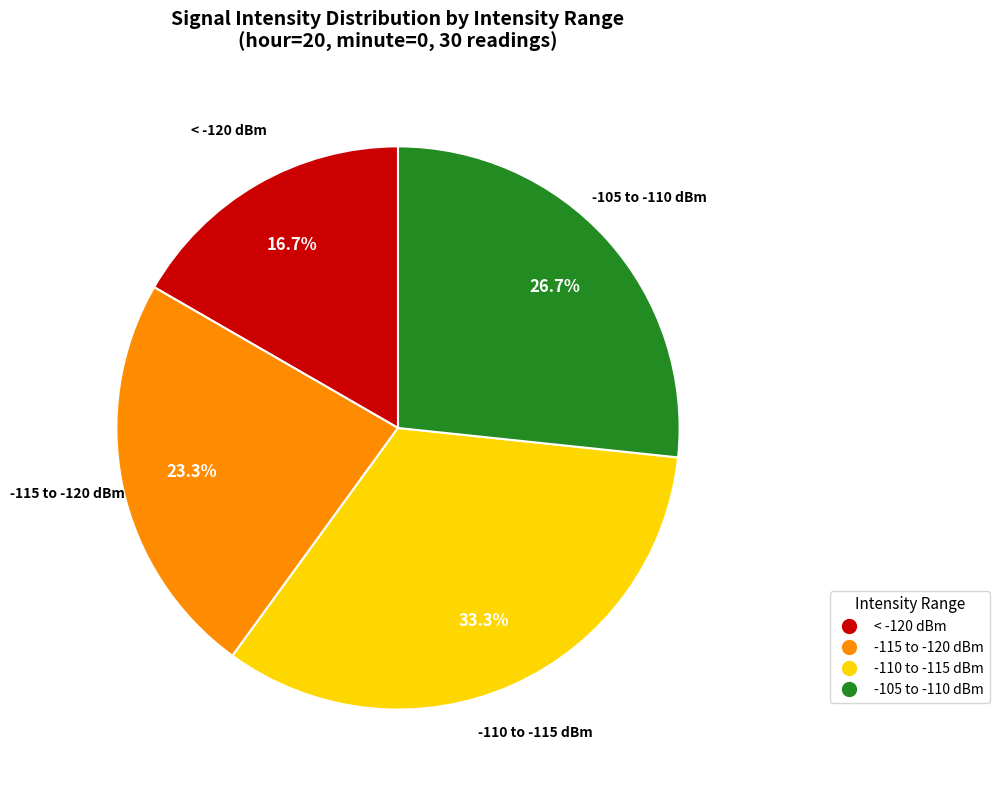

Is there a majority slice in this chart?

No